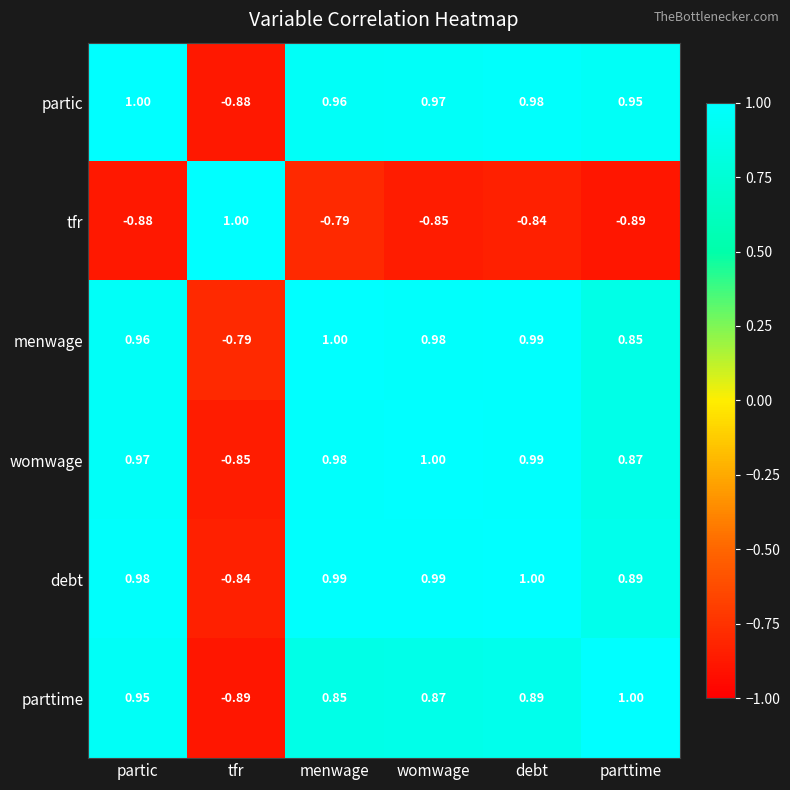

At which label is tfr closest to 0?

menwage